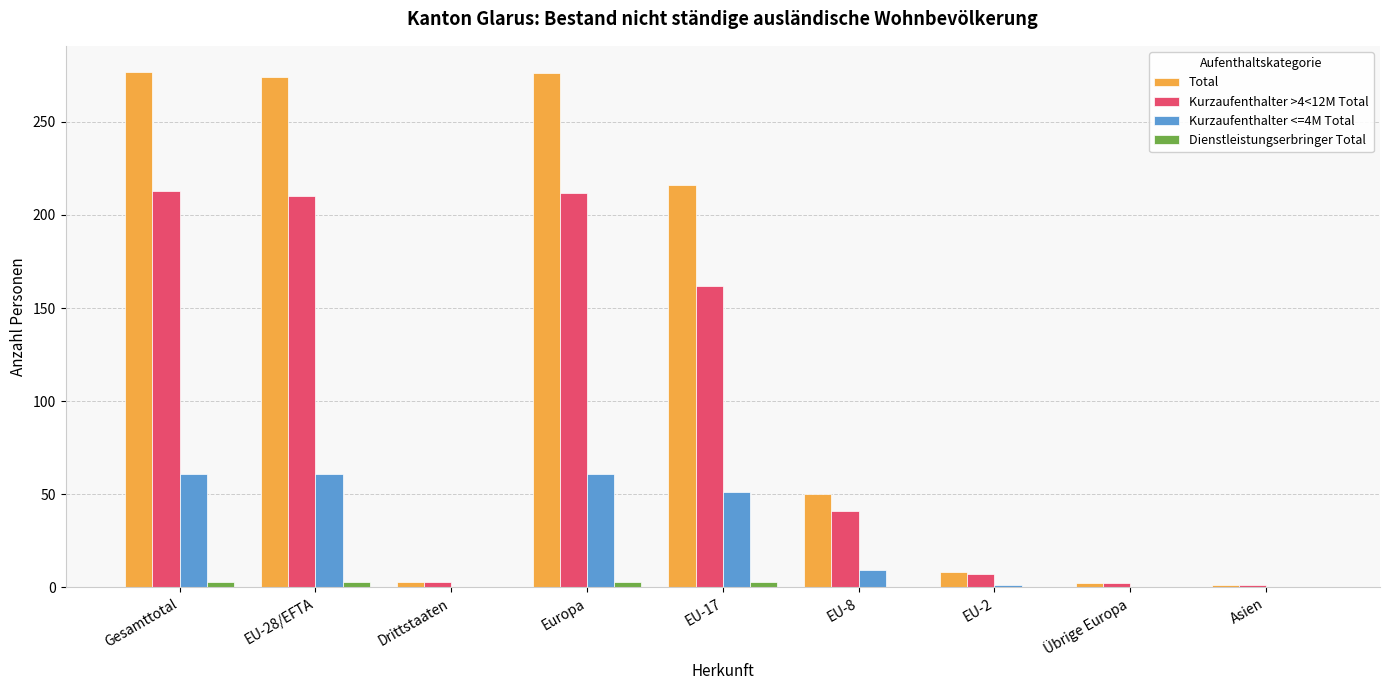

The Kurzaufenthalter >4<12M Total series shows 41 at EU-8. True or false?

True